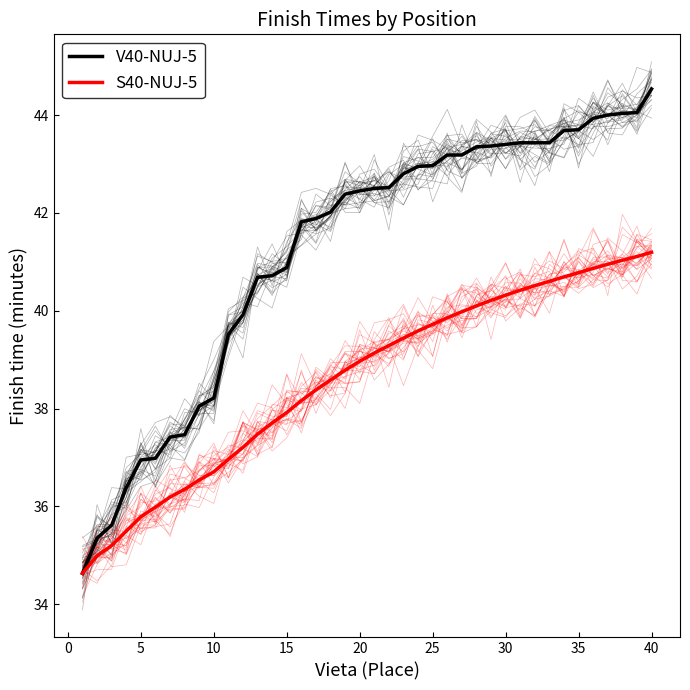

How many lines are shown in the chart?

2